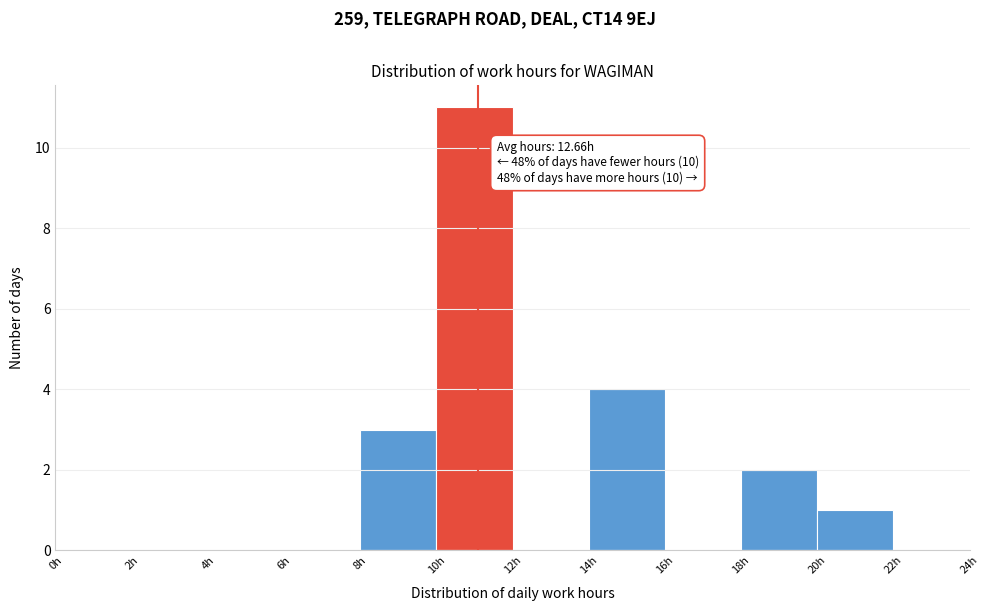

Over which range of the x-axis is the bar tallest?

10 to 12